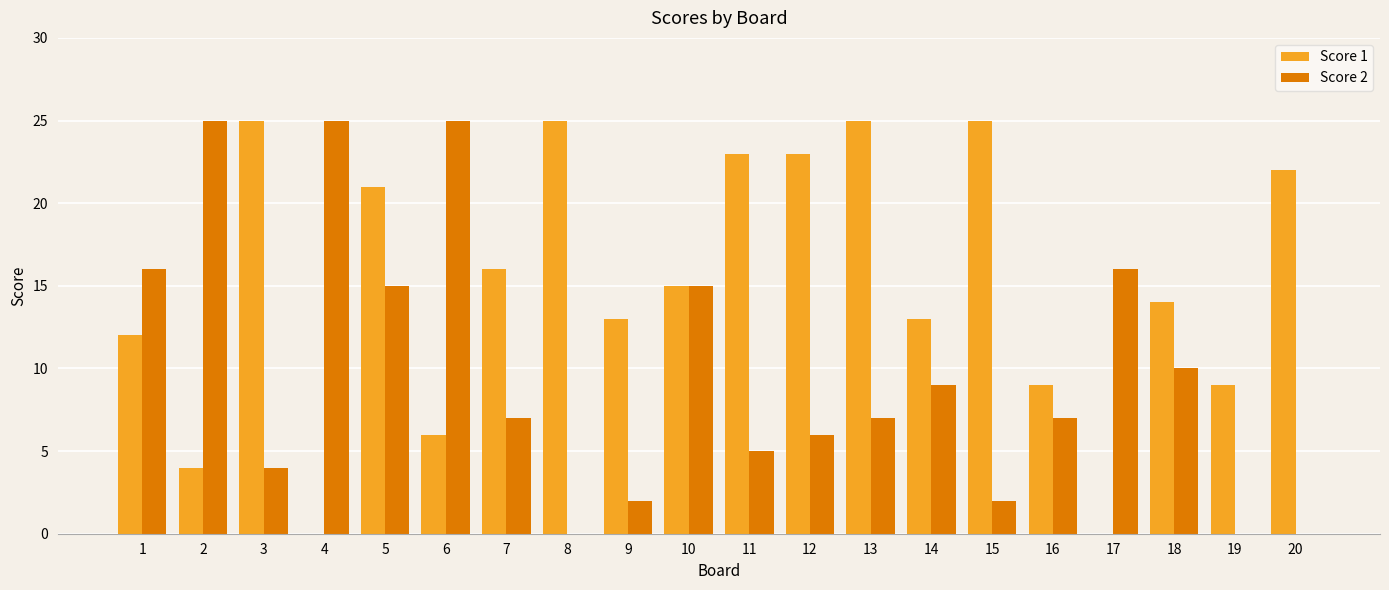

At which category is the sum across all series the highest?

5